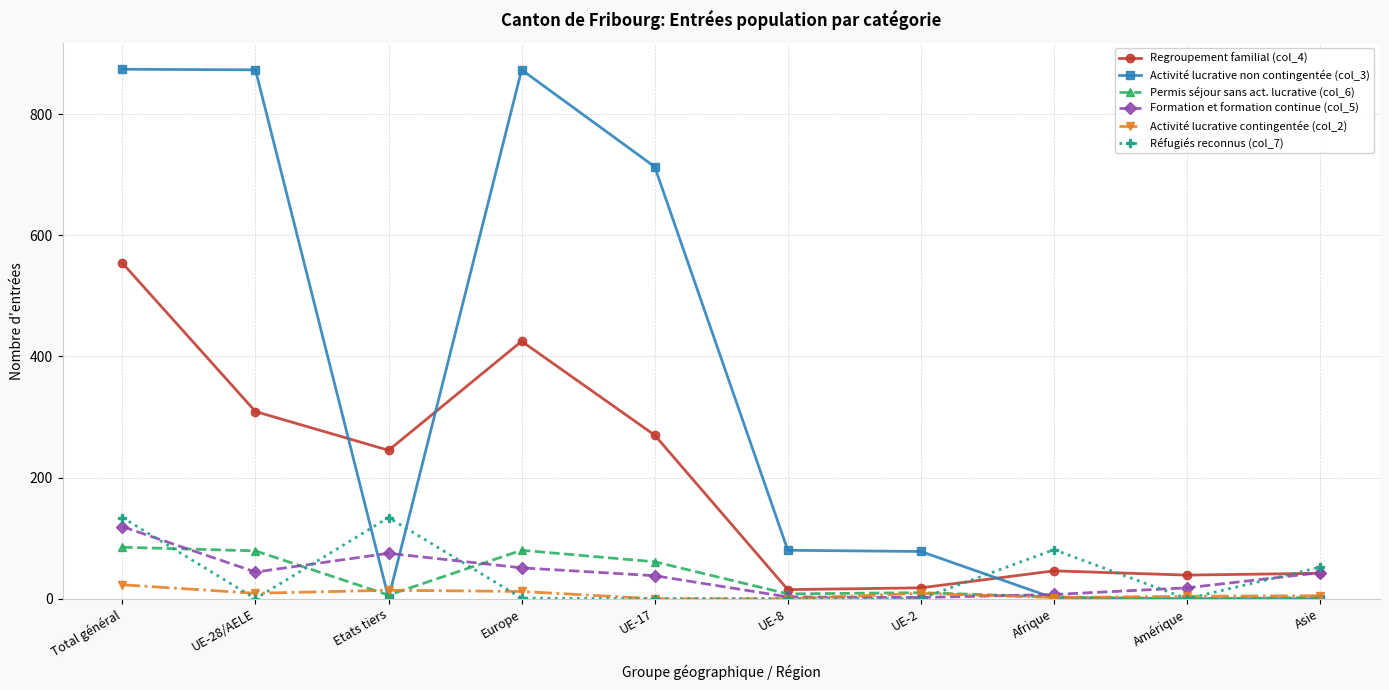

The value of Formation et formation continue (col_5) at Etats tiers is 32. True or false?

False